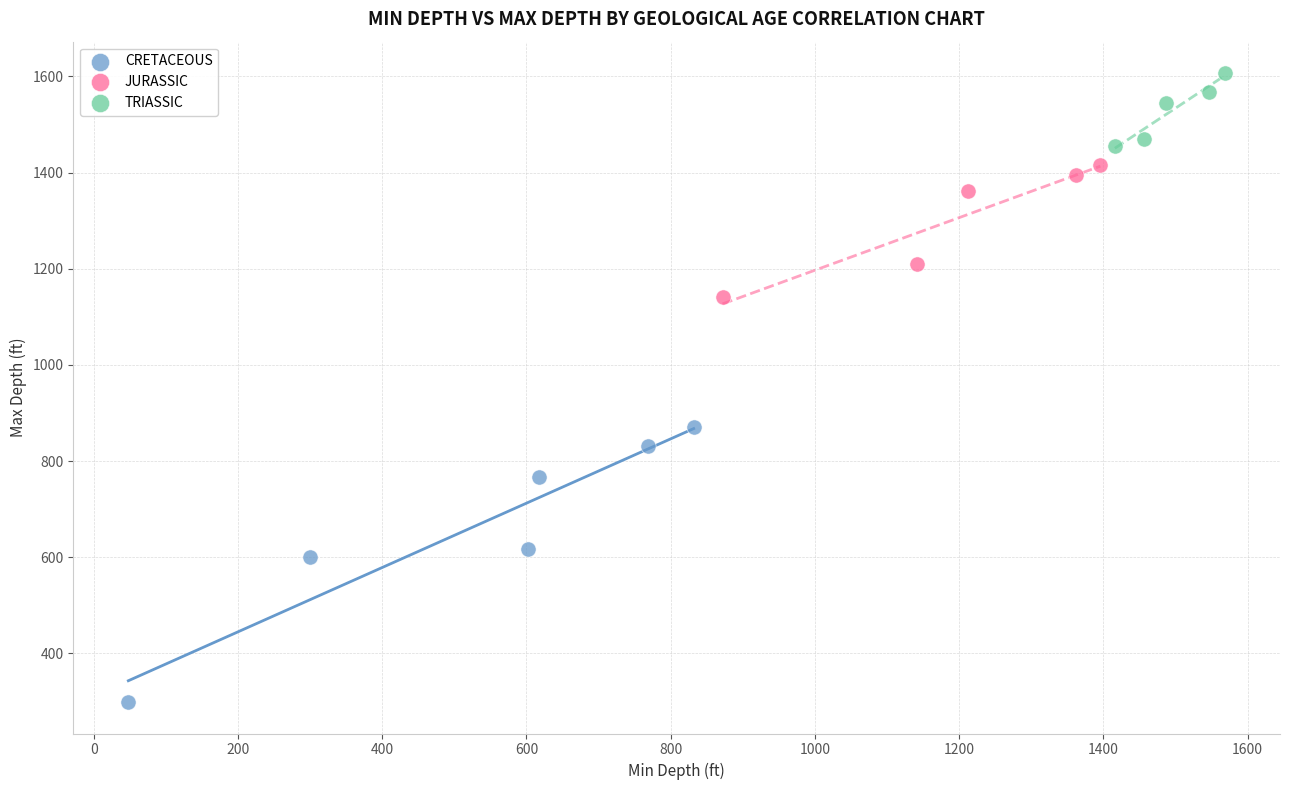

Which series contains the highest Y value?

TRIASSIC